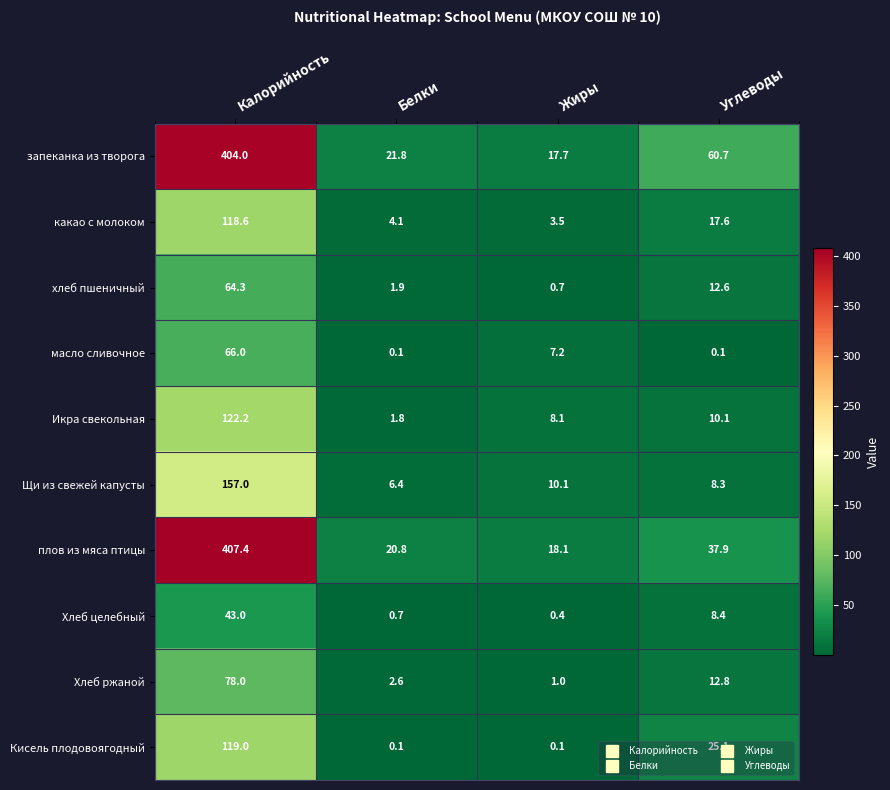

How many data points does each series have?

4